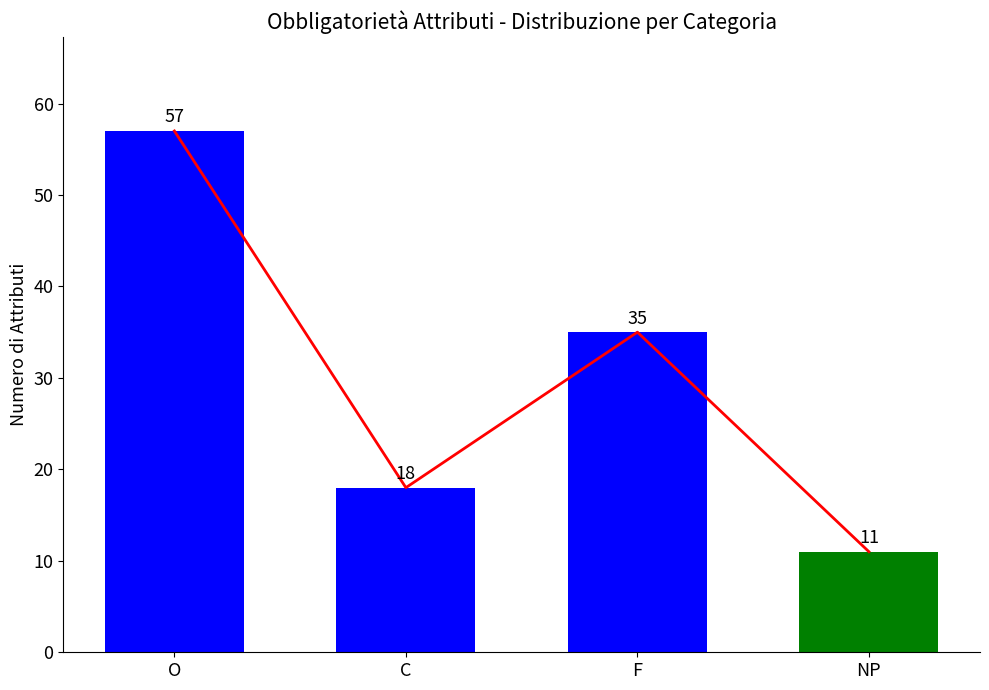

How many values in the Trend series exceed 35?

1